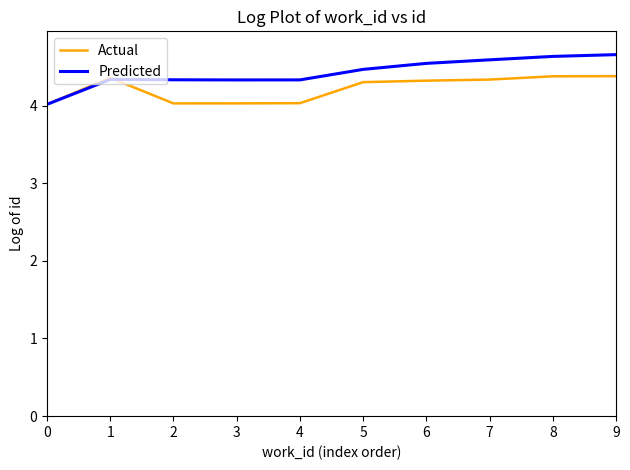

Which series has the largest range (max minus min)?

Predicted